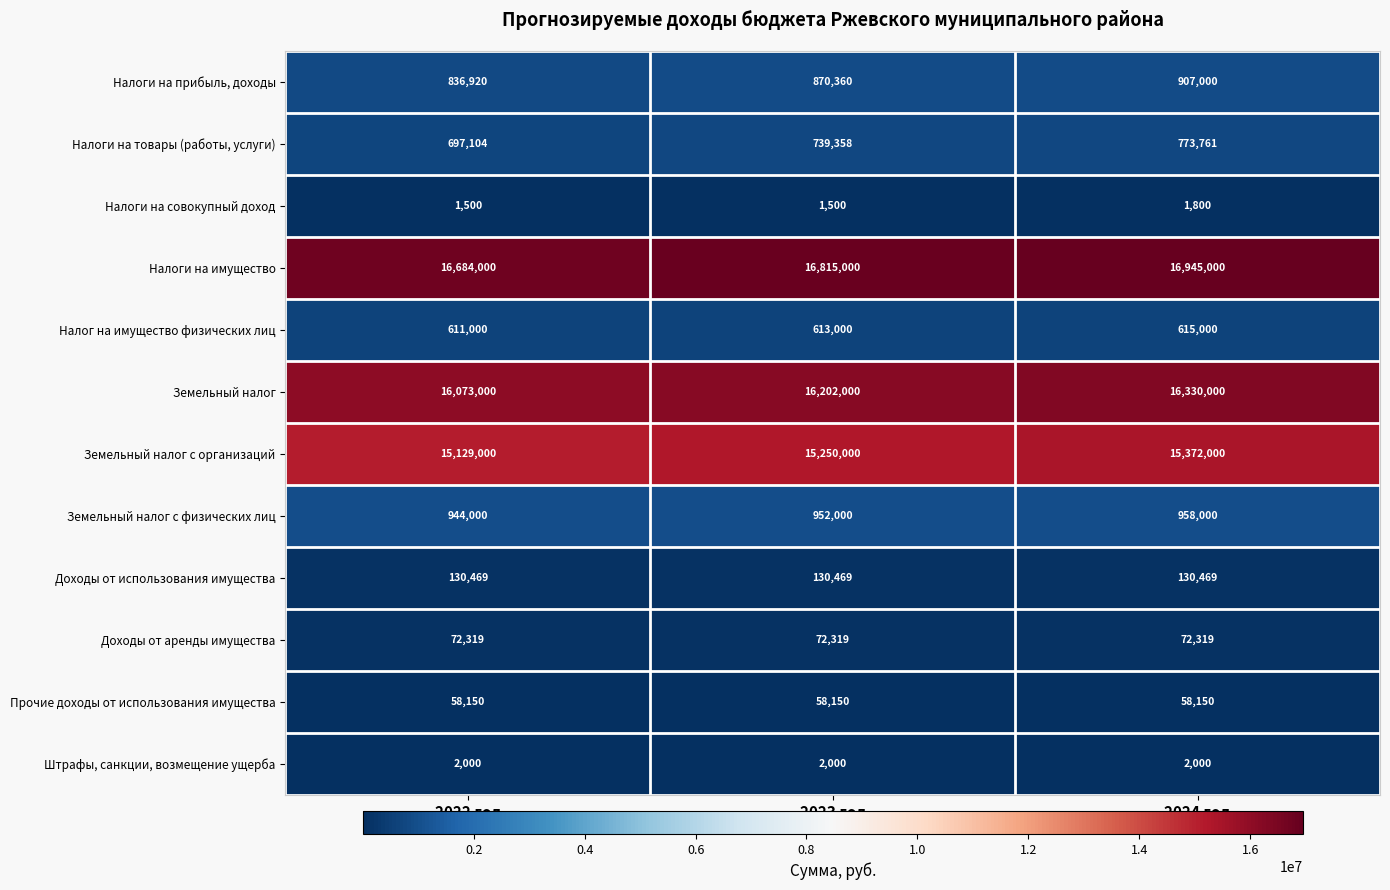

What is the difference between the highest and lowest values at 2024 год?

16943200